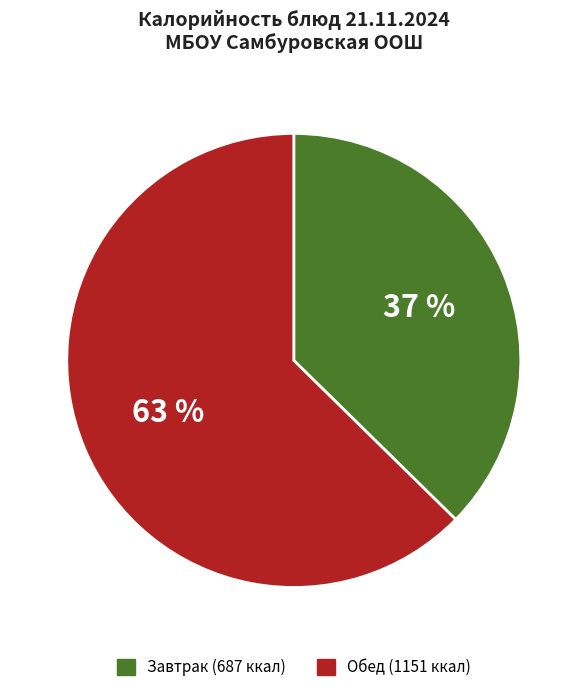

To the nearest percent, what is the average slice percentage?

50%